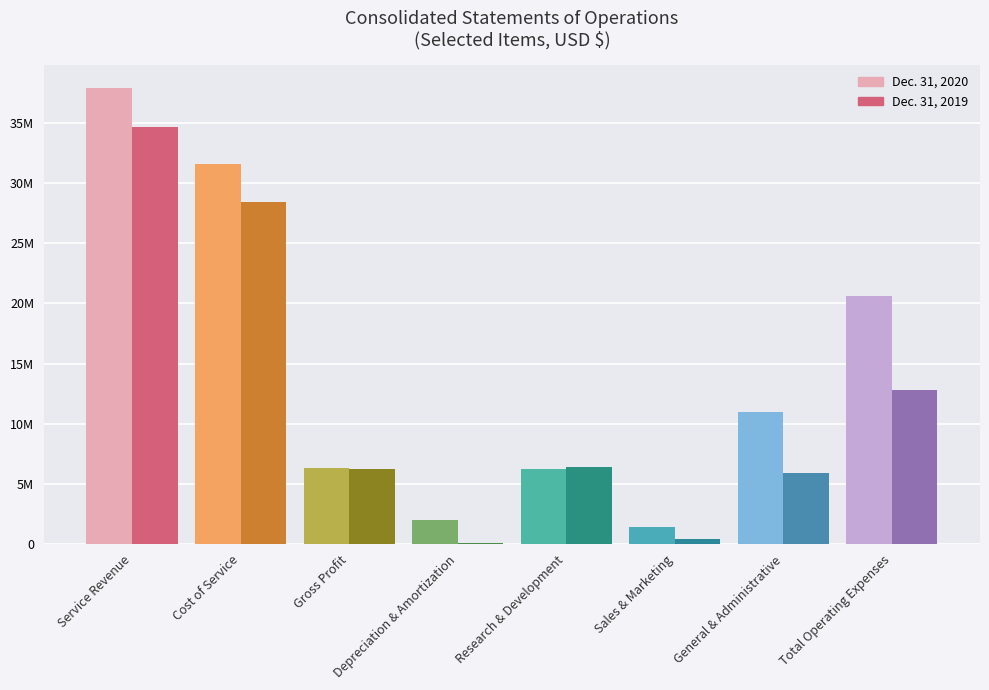

At how many categories does at least one series exceed 14026100?

3